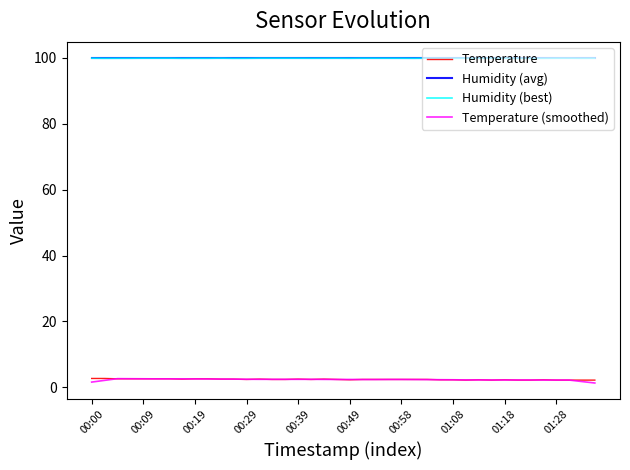

What is the highest value of the Temperature (smoothed) series?

2.6